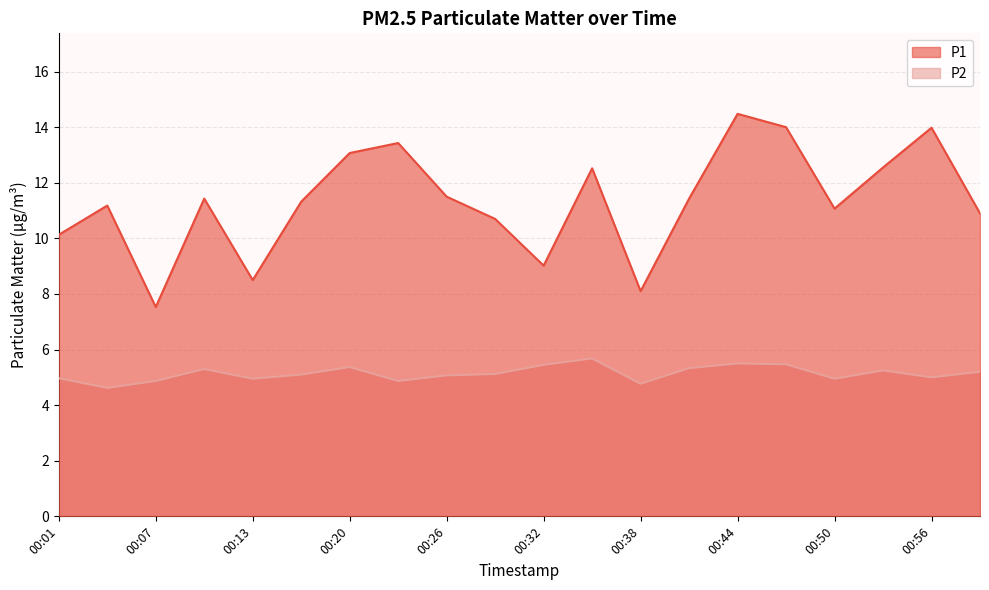

True or false: P1 and P2 cross at least once.

False